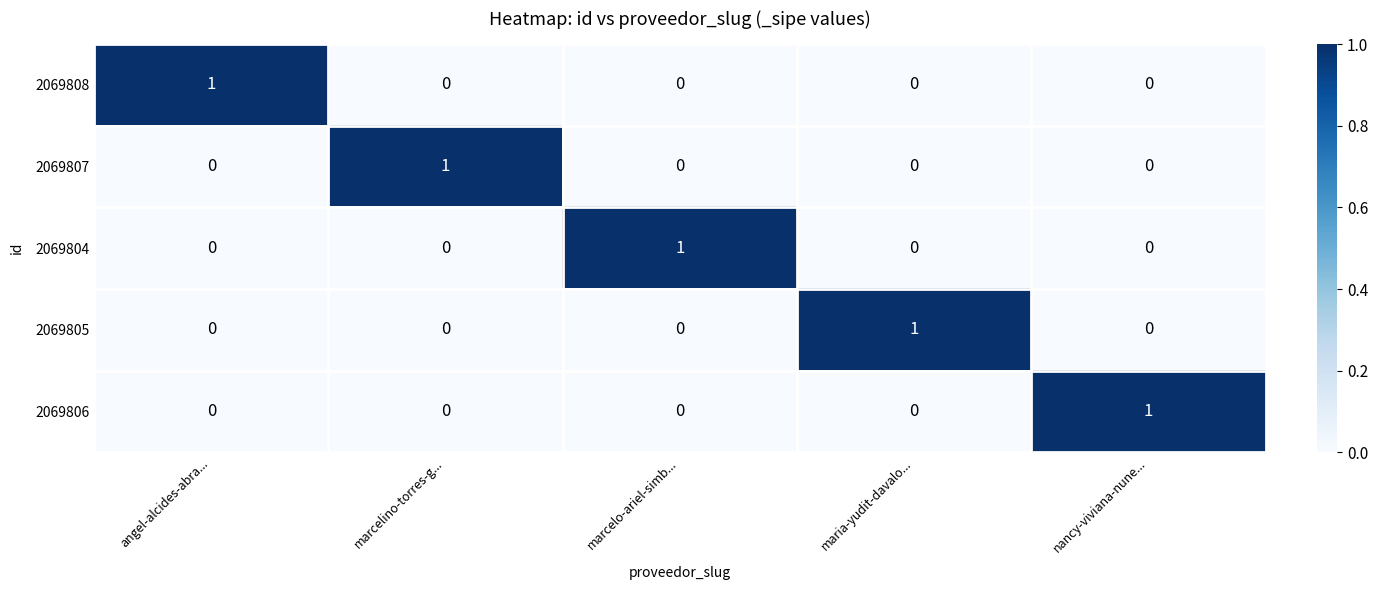

What is the total value across all series at angel-alcides-abra...?

1